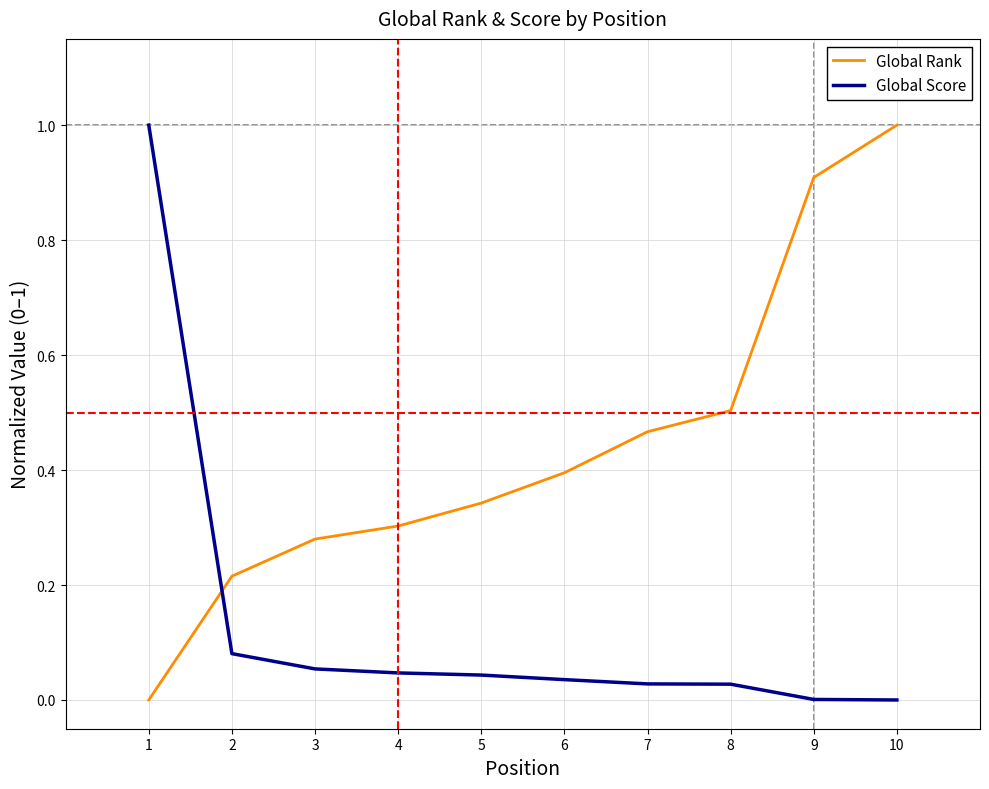

How many times do Global Score and Global Rank cross each other?

1